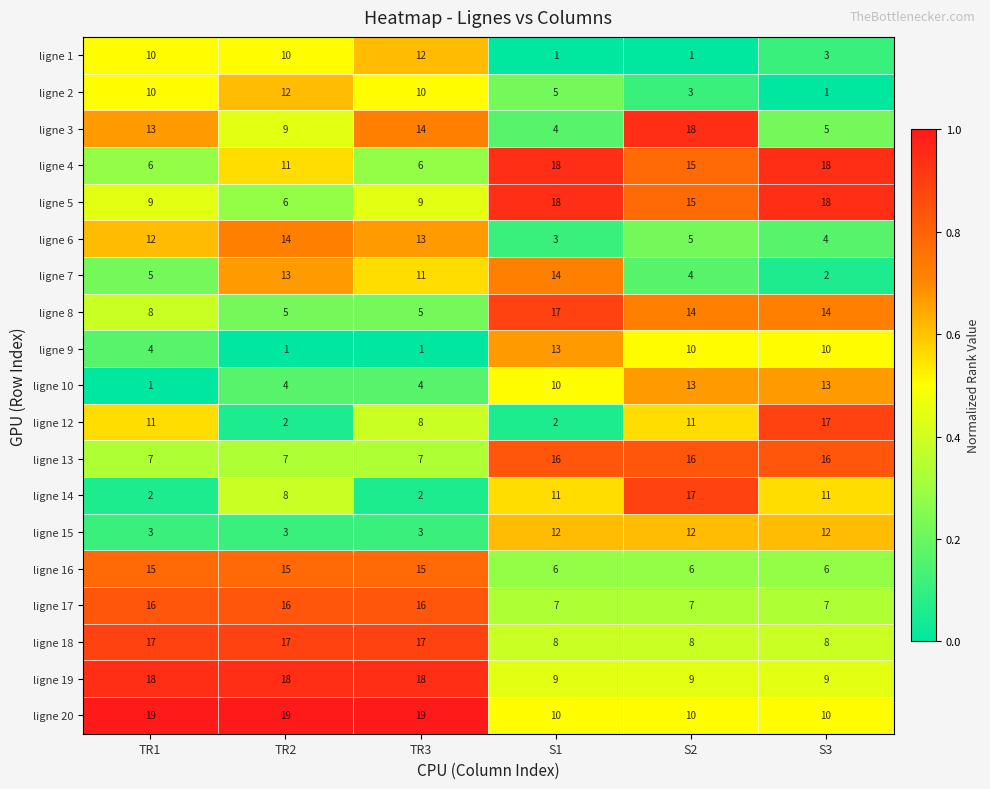

What is the greatest value displayed?

19